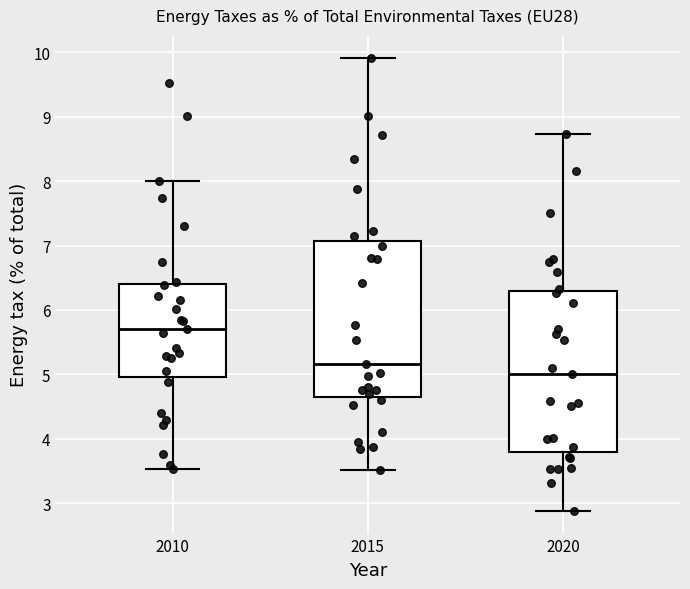

Which box has the lowest median line?

2020